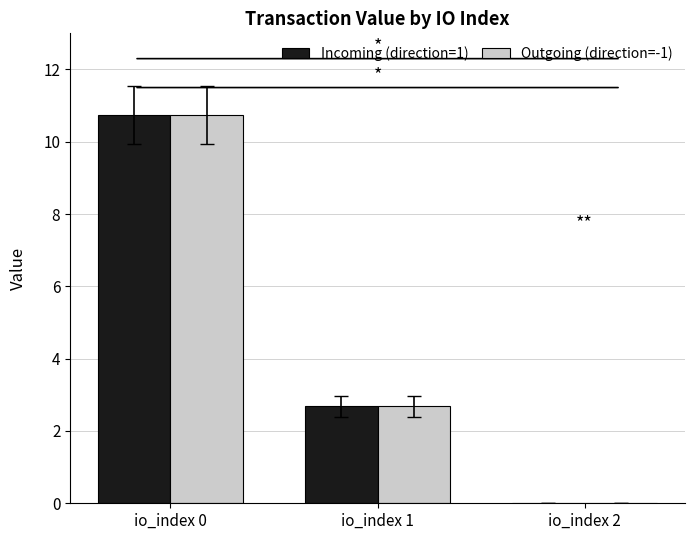

What is the sum of all Outgoing (direction=-1) values?

13.4